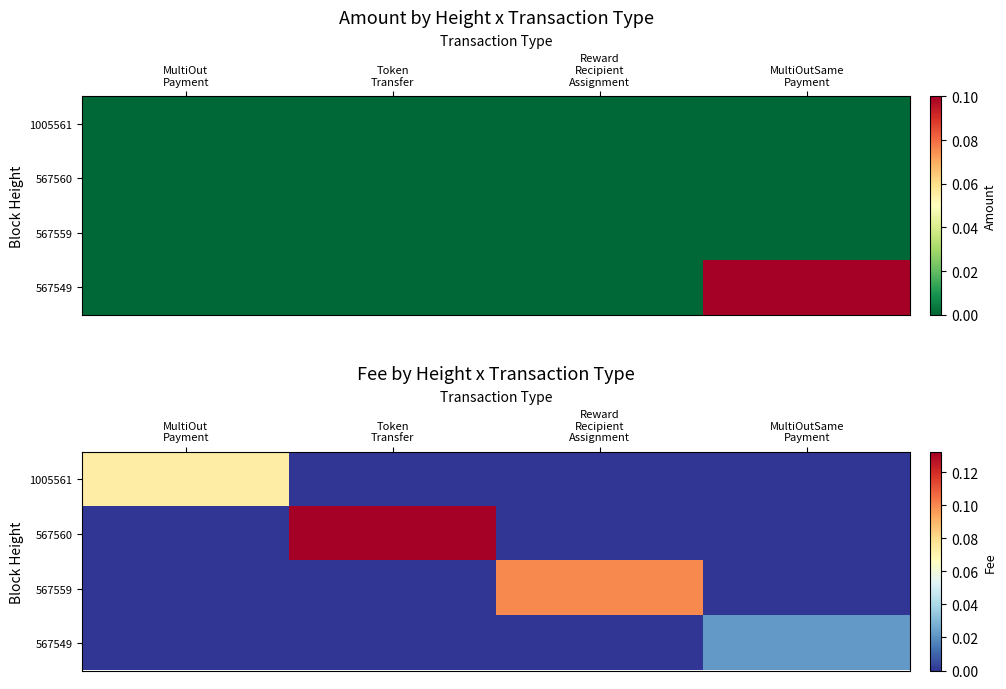

How many data points in 567560 are above 0?

1